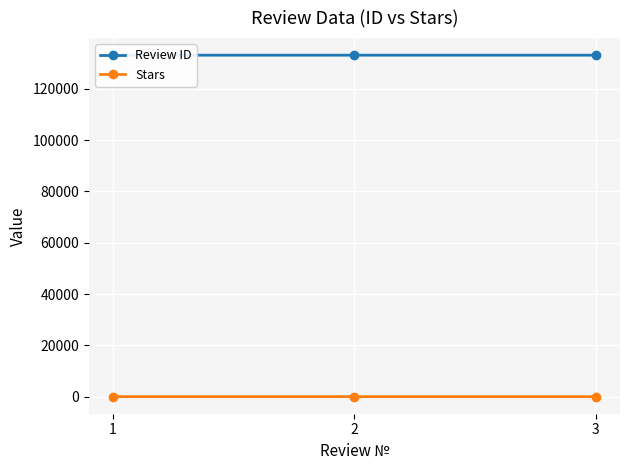

Which category has the lowest value in the Stars series?

2